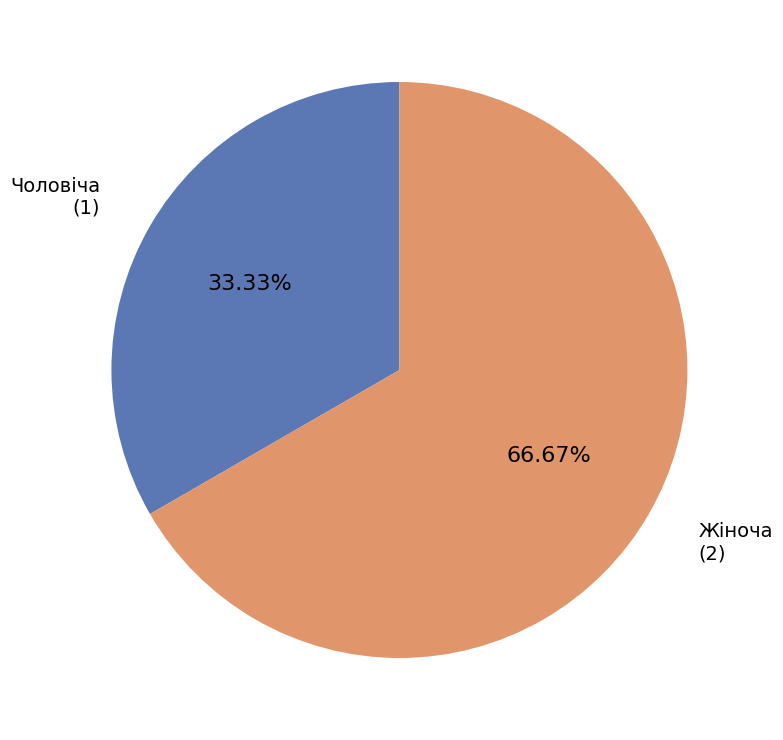

Is there any slice that represents more than half of the pie?

Yes